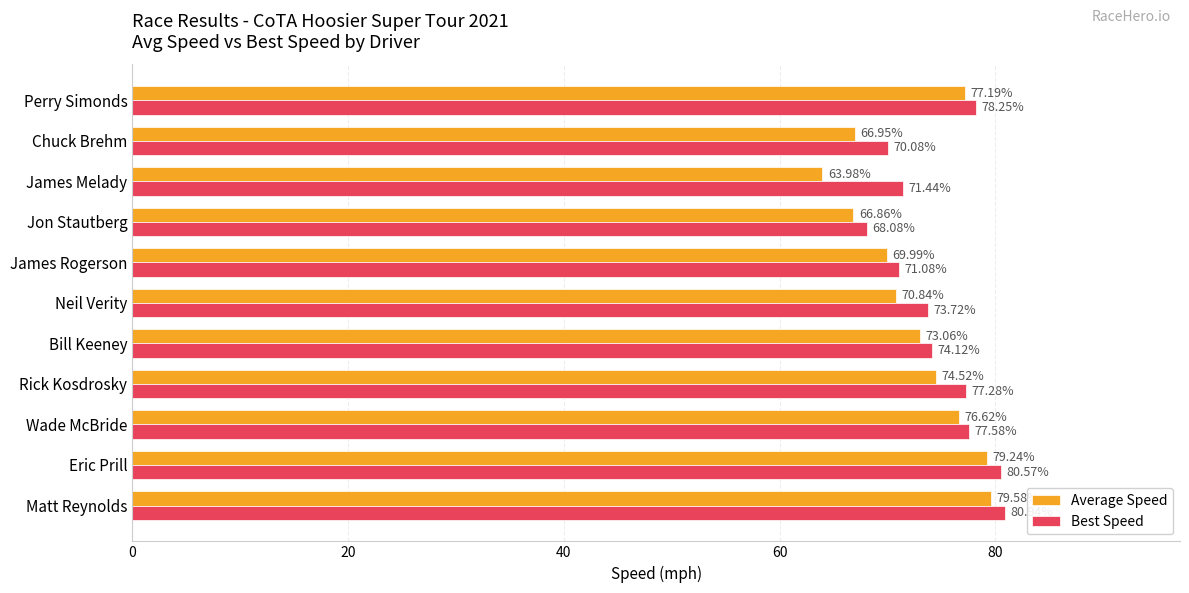

Where is Best Speed nearest to the value 74?

Bill Keeney